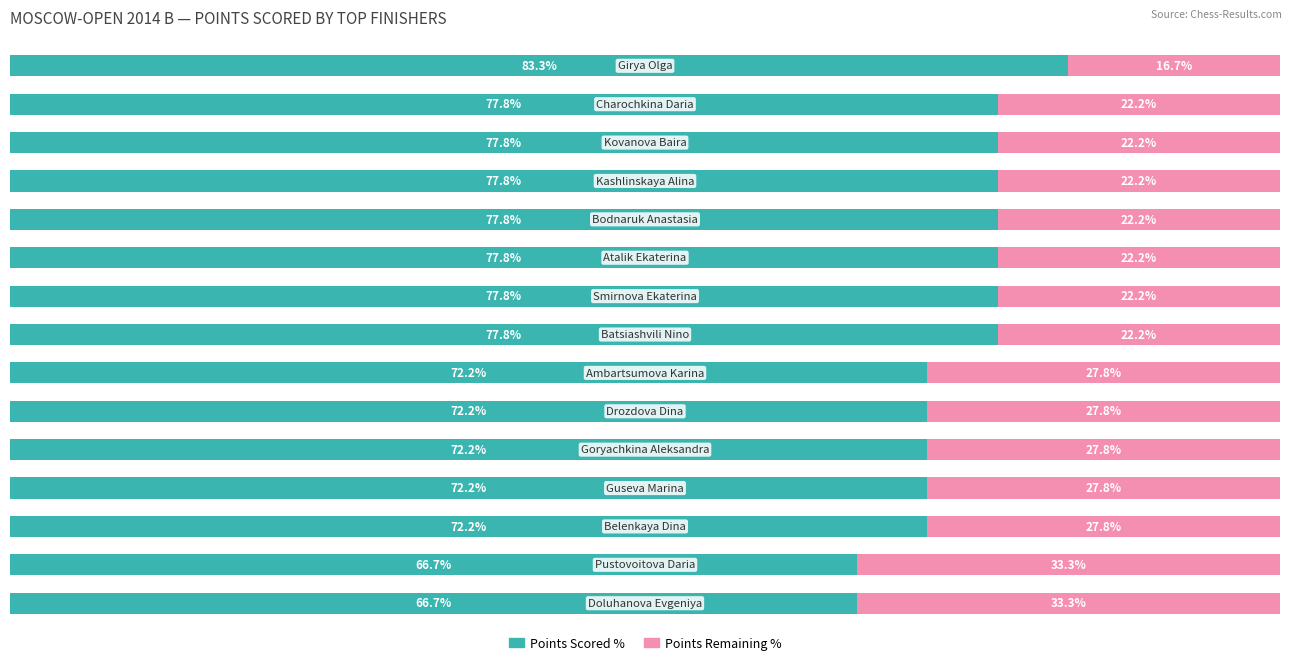

What is the difference between the second highest and second lowest values in the Points Remaining % series?

11.1